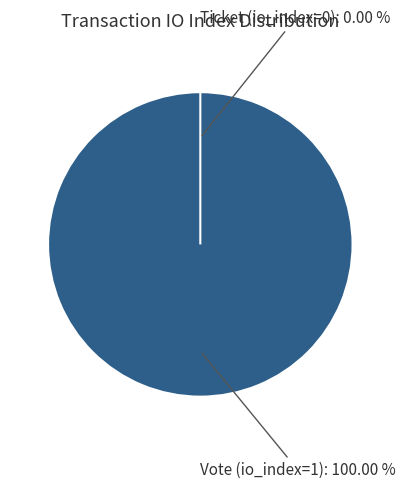

Count the number of slices in the pie.

2